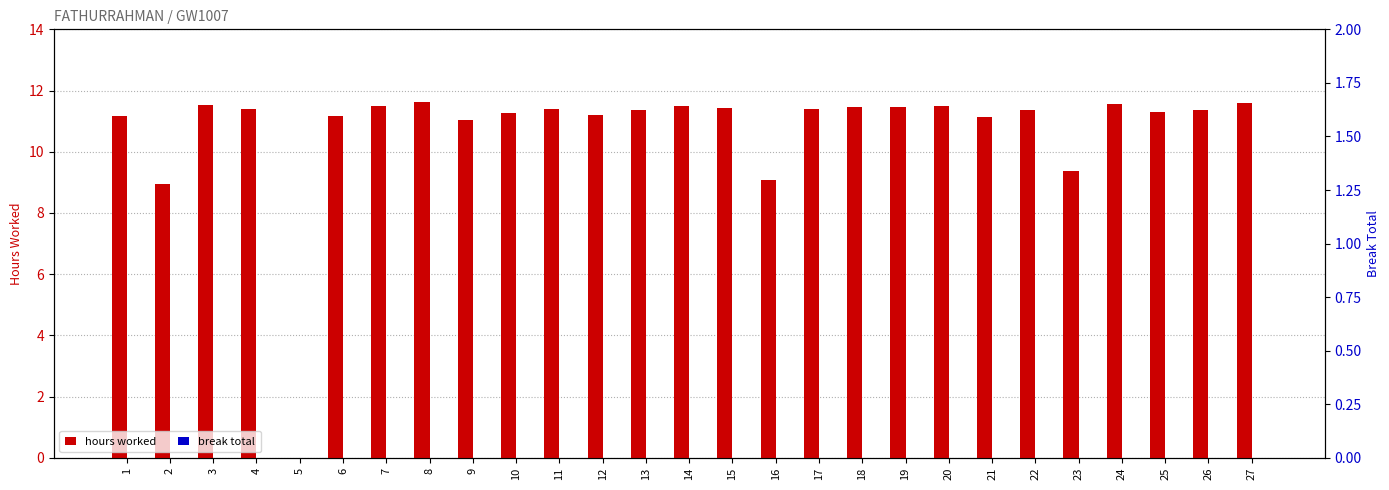

Which series has the widest spread of values?

hours worked